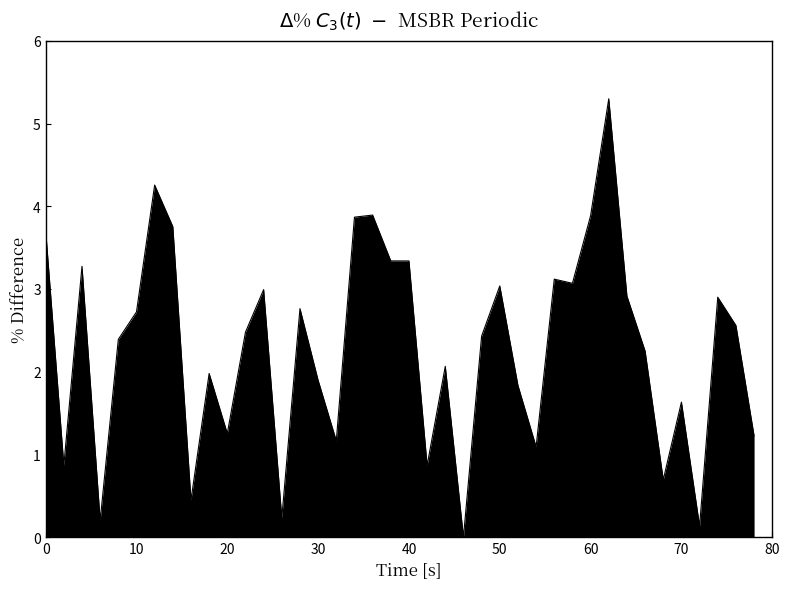

What is the greatest value displayed?

5.3